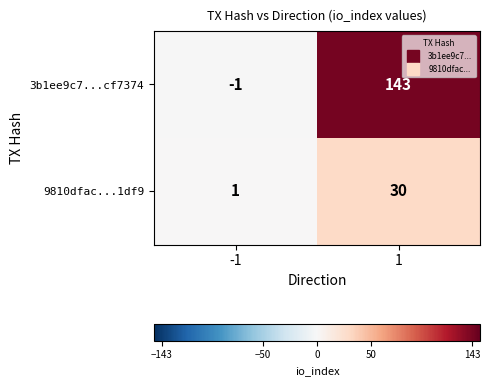

The value of 9810dfac...1df9 at -1 is 1. True or false?

True